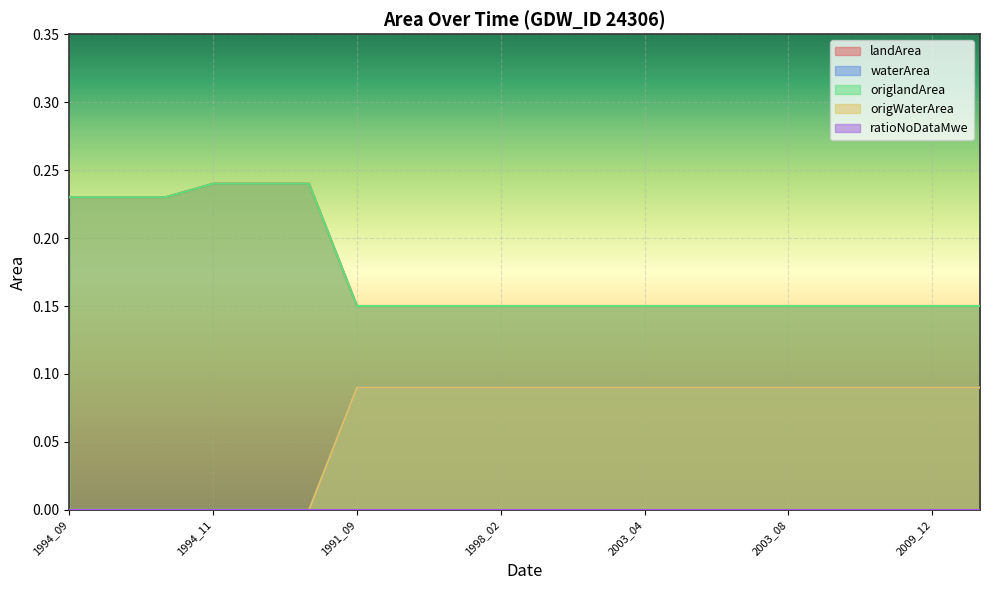

True or false: origWaterArea and landArea cross at least once.

False